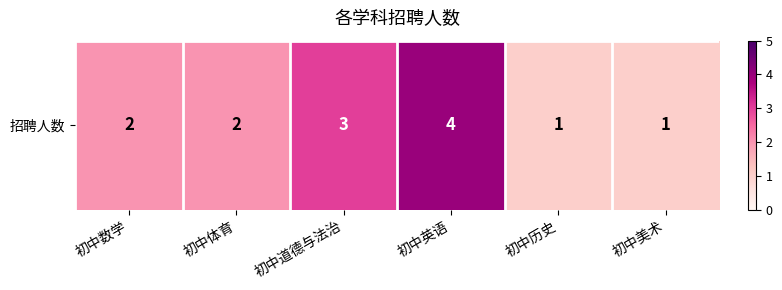

Which category has the lowest value across all series?

初中历史